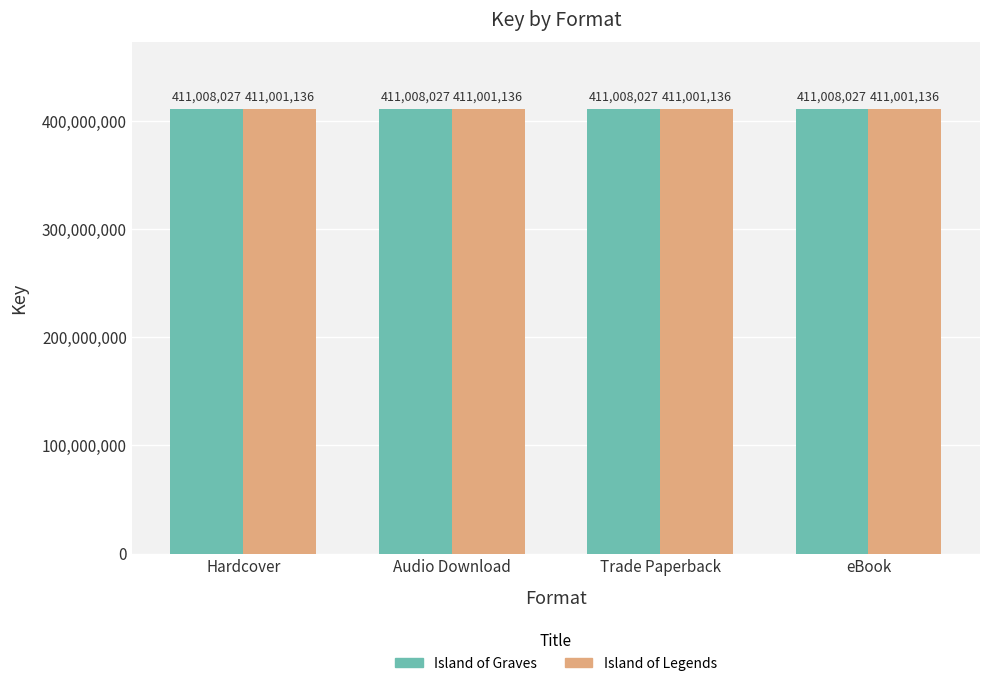

Reading left to right, extract all data points from this chart.

Island of Graves: 411008027	411008027	411008027	411008027
Island of Legends: 411001136	411001136	411001136	411001136